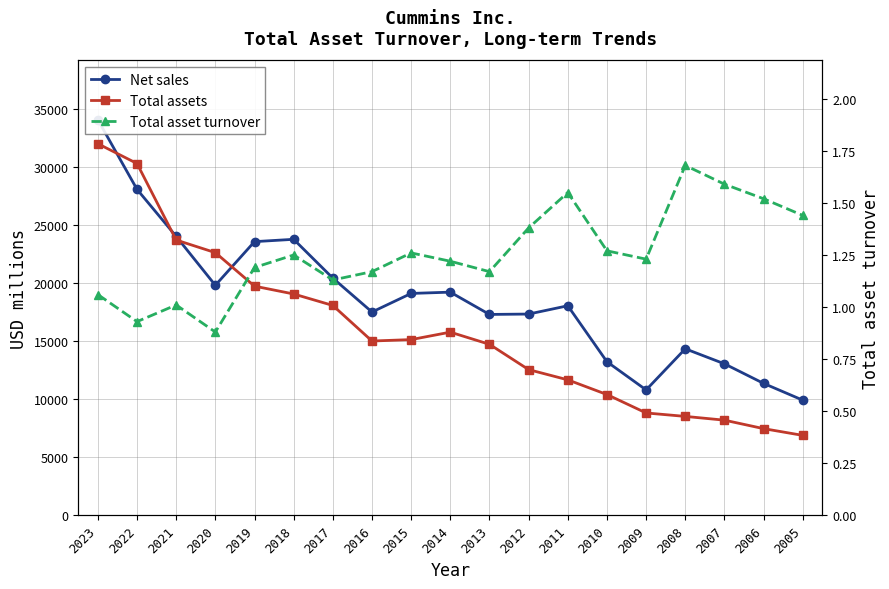

What is the value of the Net sales point at the 8th from the left?

17509.0